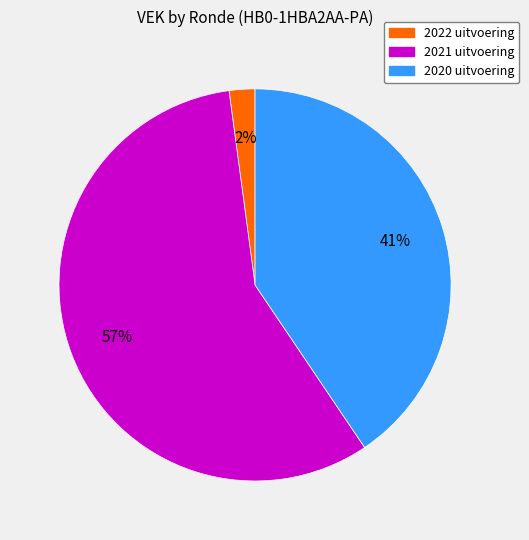

Rank the categories by value from lowest to highest.

2022 uitvoering, 2020 uitvoering, 2021 uitvoering